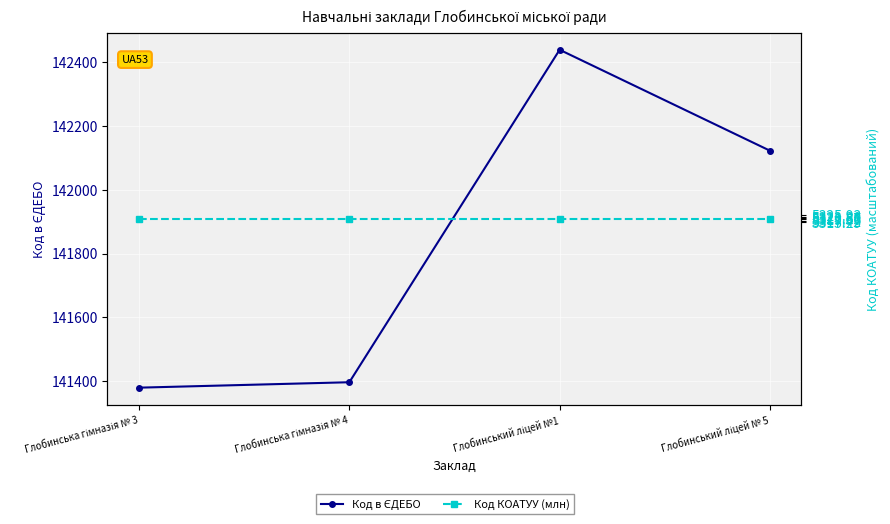

What is the minimum value for Код в ЄДЕБО?

141380.0